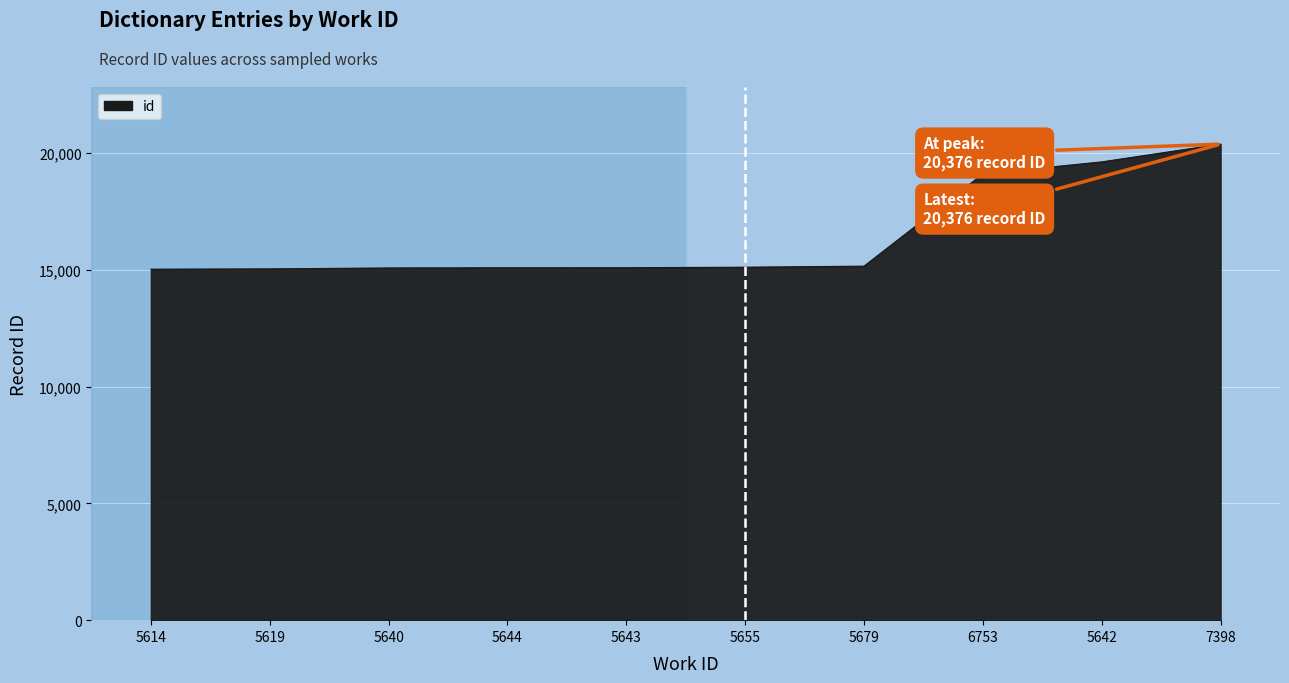

How many lines are shown in the chart?

1